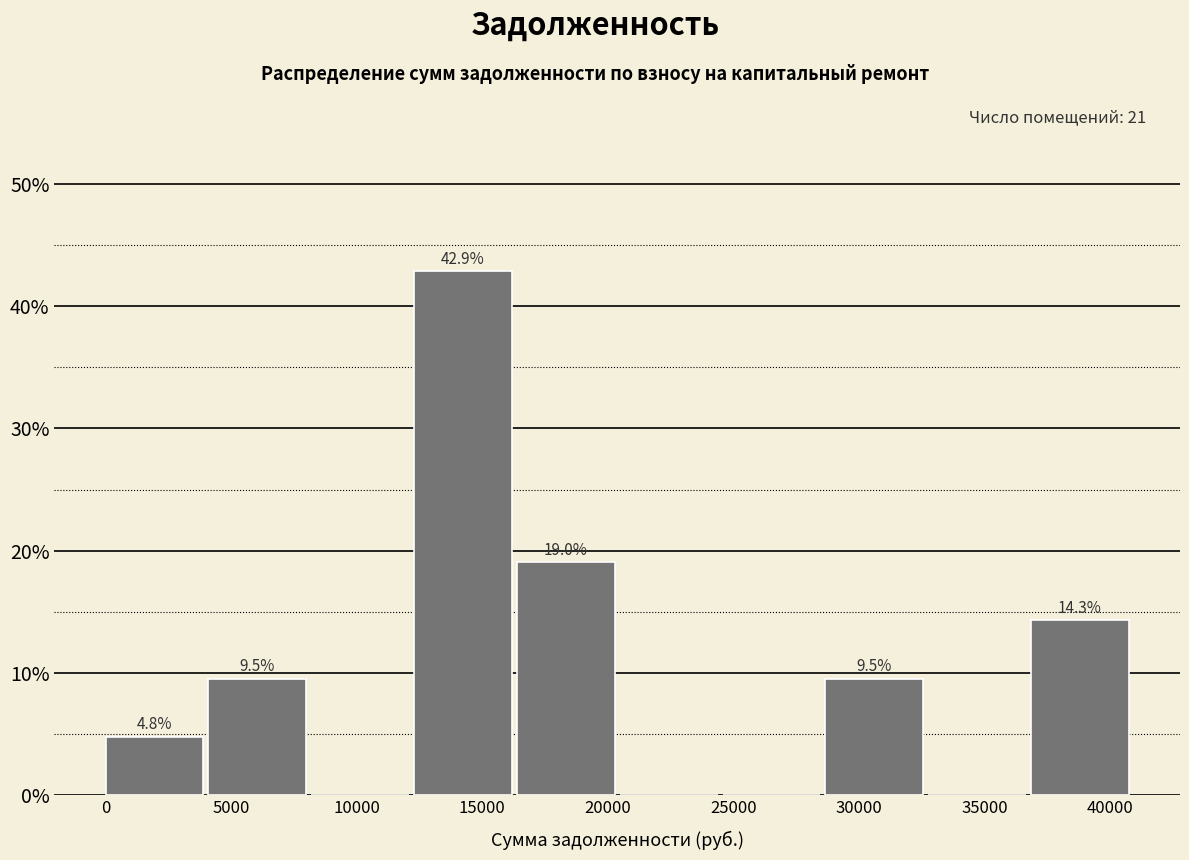

Which range on the x-axis has the tallest bar?

12500 to 16500